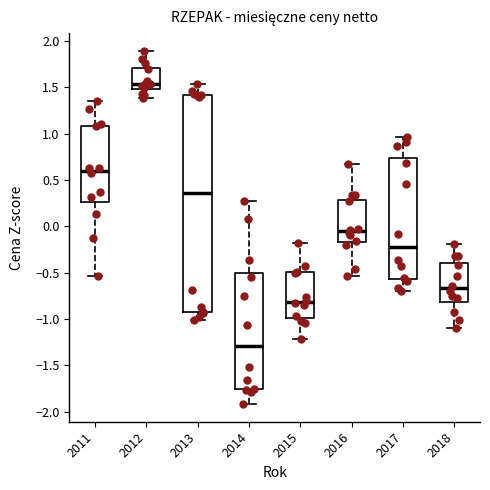

Which box is the tallest, from its lower edge to its upper edge?

2013